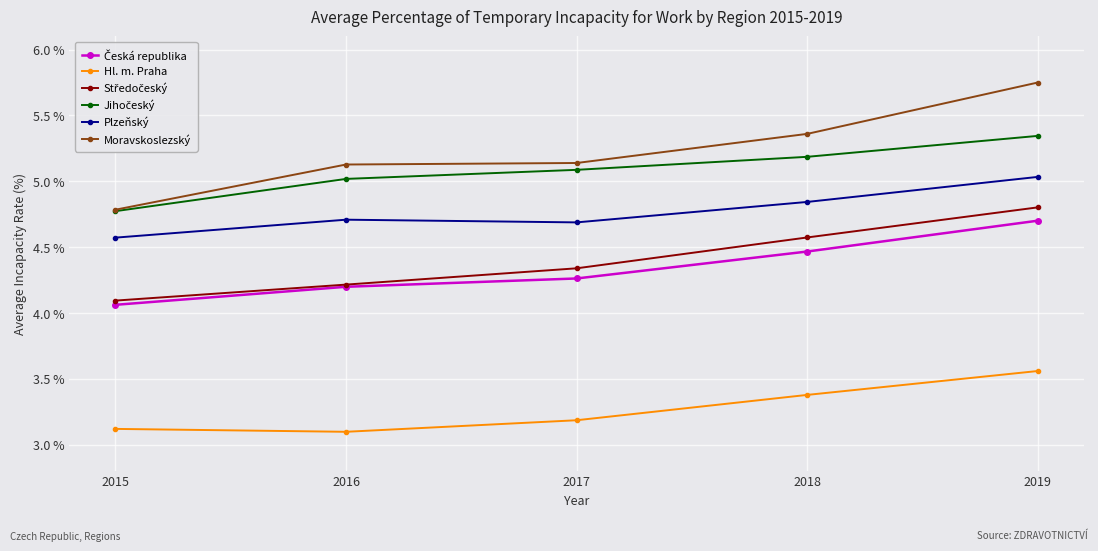

Count the Hl. m. Praha values in the range 3 to 4.

5